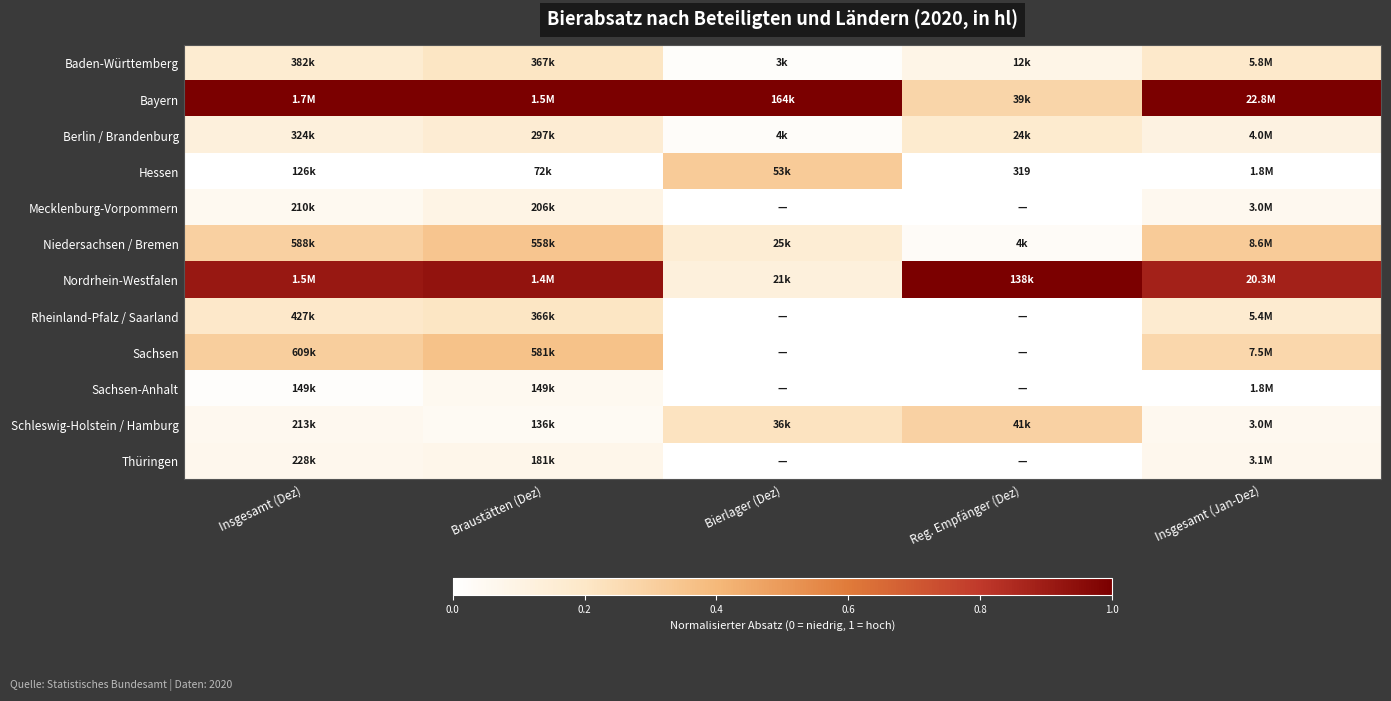

The value of Berlin / Brandenburg at Bierlager (Dez) is 0.0. True or false?

True